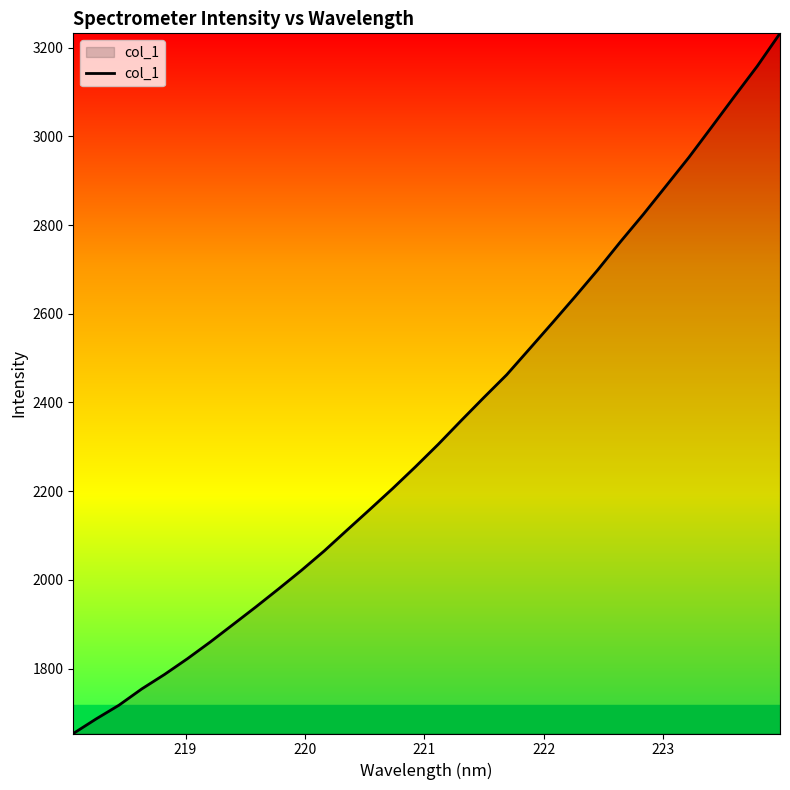

What is the smallest value displayed?

1653.8